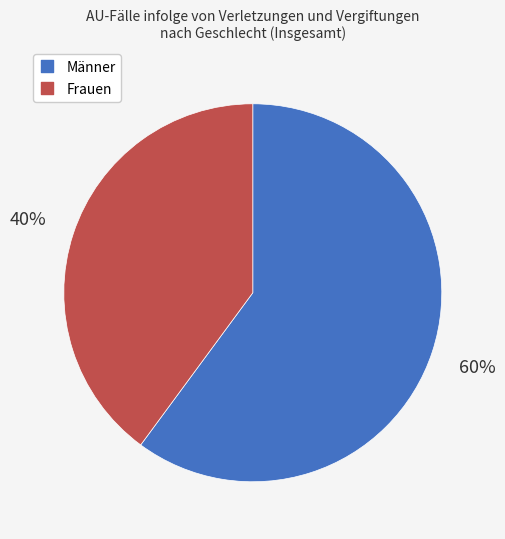

To the nearest percent, what is the difference between the largest and smallest slice percentages?

20%